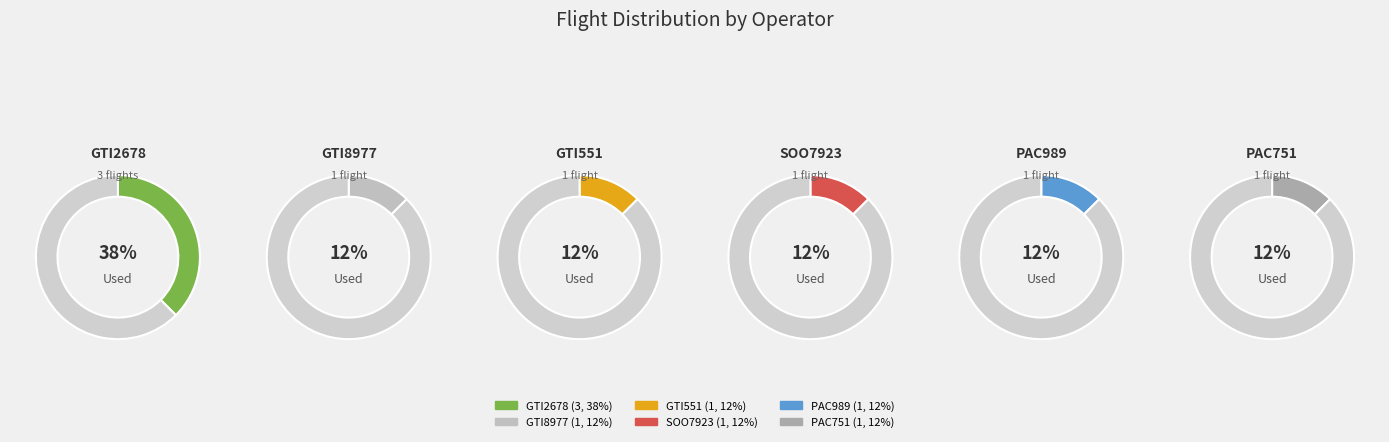

Rank the categories by value from highest to lowest.

GTI2678, GTI8977, GTI551, SOO7923, PAC989, PAC751